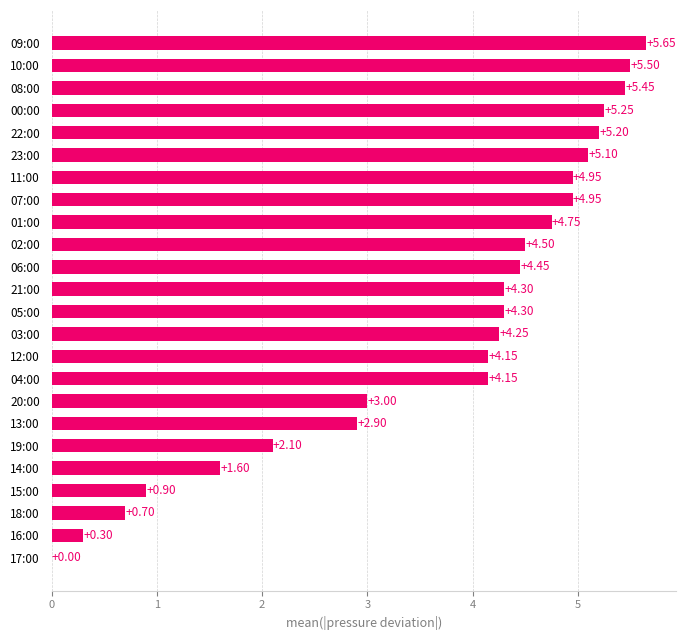

Between 21:00 and 17:00, which is larger?

21:00